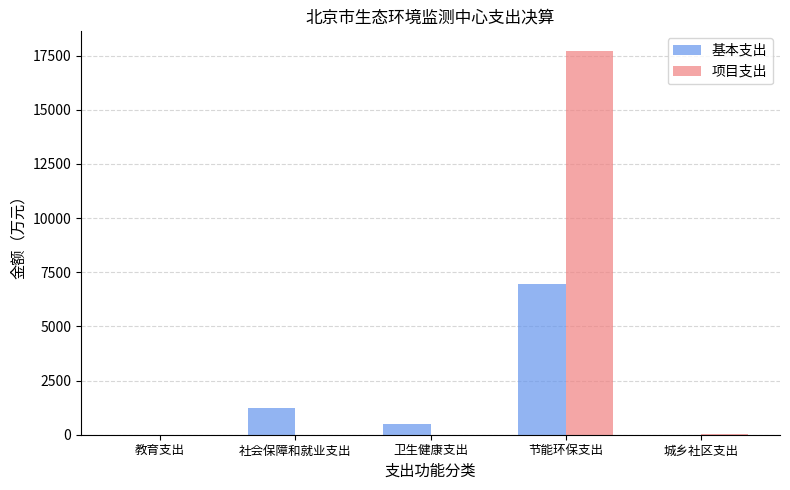

Are the bars horizontal?

No